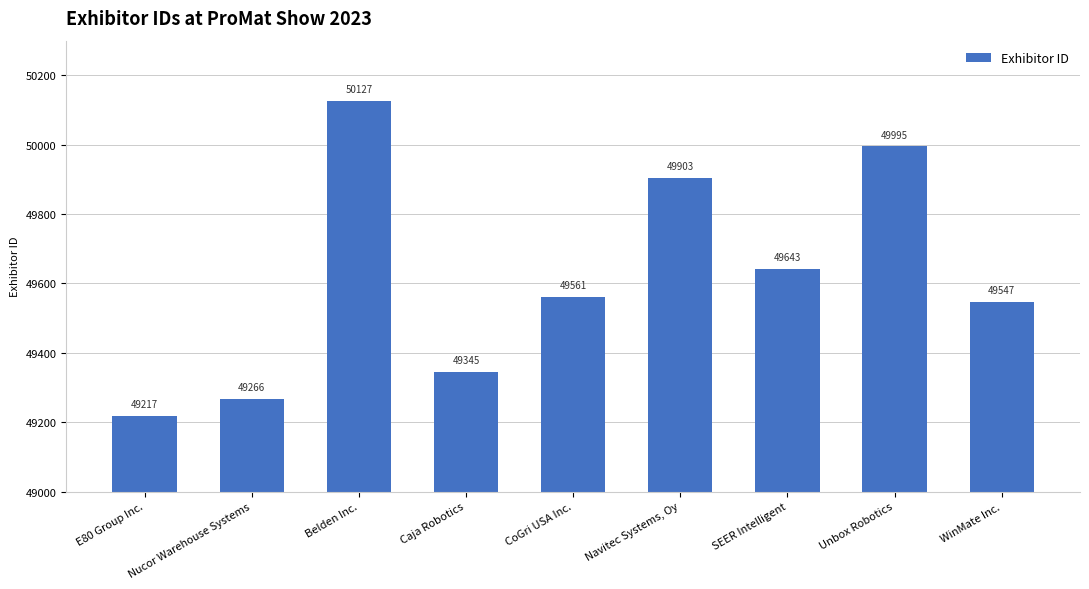

What is the approximate value at Unbox Robotics, to the nearest 50?

50000